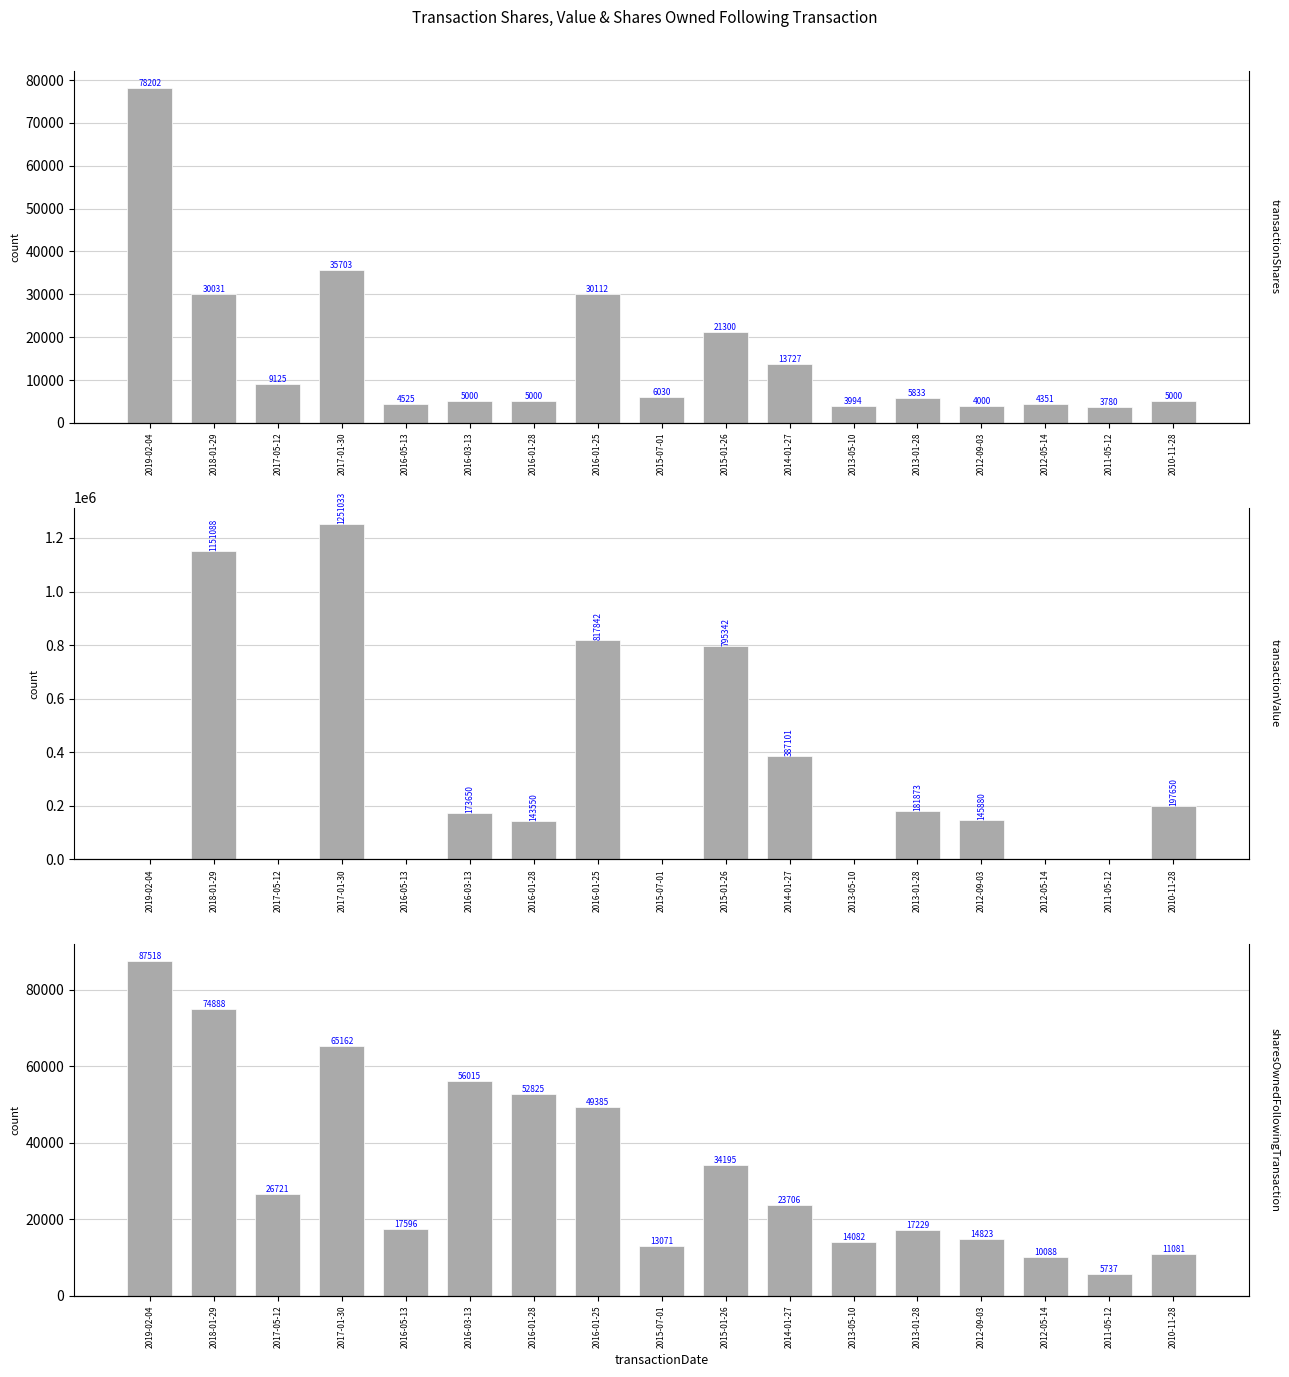

How many data points in transactionShares are less than 5833?

8